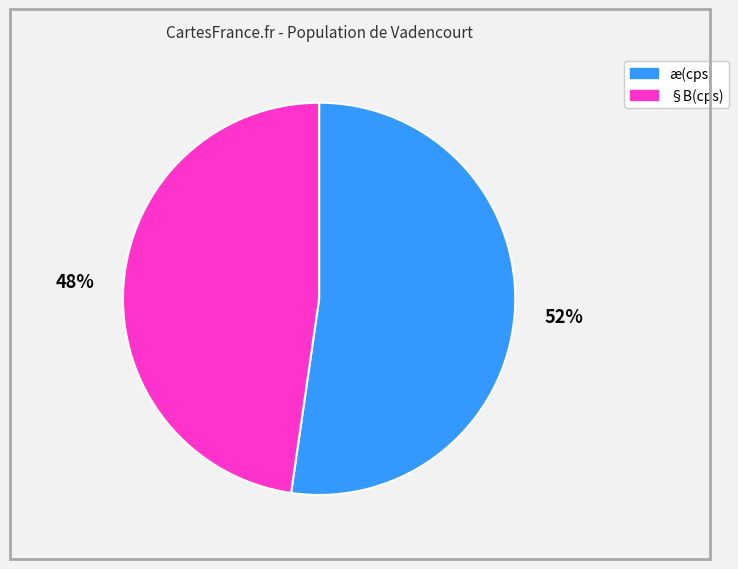

Does any single category account for the majority?

Yes